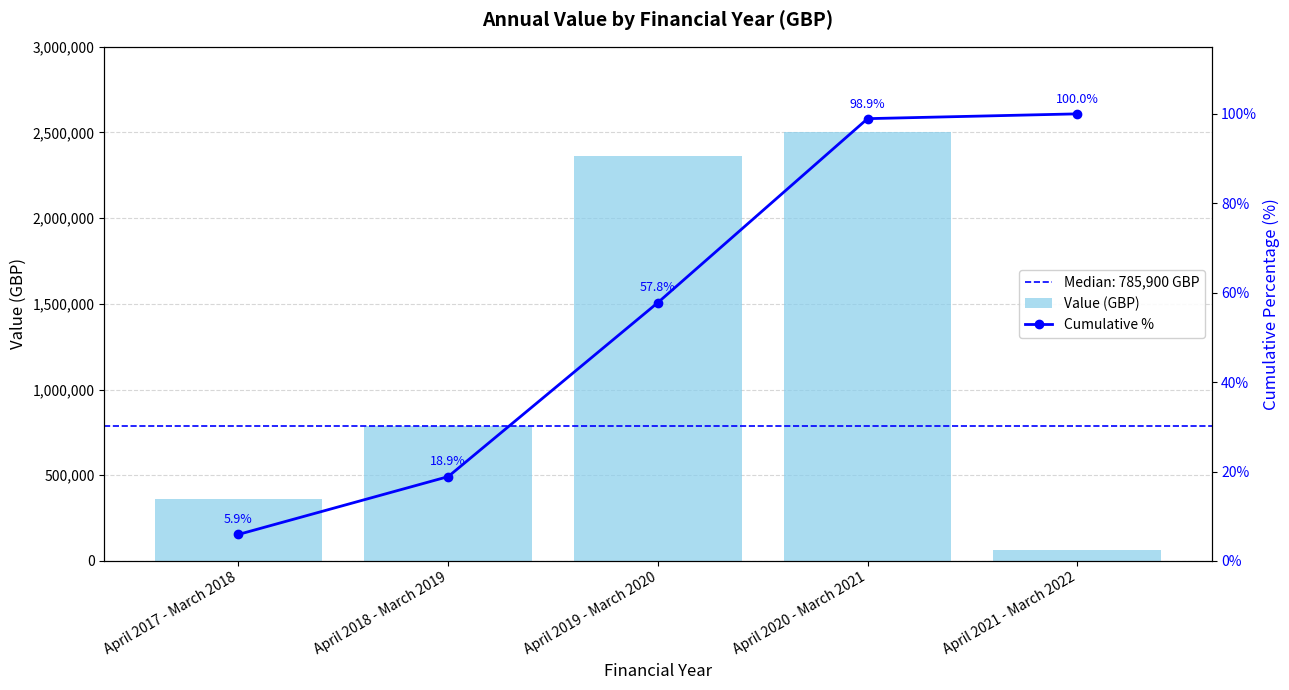

Reading left to right, what are all the values shown in this chart?

Value (GBP): April 2017 - March 2018=360000.0	April 2018 - March 2019=785900.0	April 2019 - March 2020=2365398.0	April 2020 - March 2021=2500000.0	April 2021 - March 2022=65100.0
Cumulative %: April 2017 - March 2018=5.9	April 2018 - March 2019=18.9	April 2019 - March 2020=57.8	April 2020 - March 2021=98.9	April 2021 - March 2022=100.0